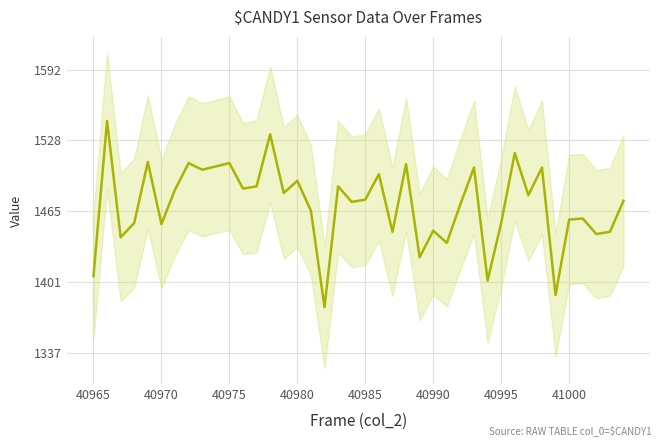

What is the change in value from 15 to 31?

+25